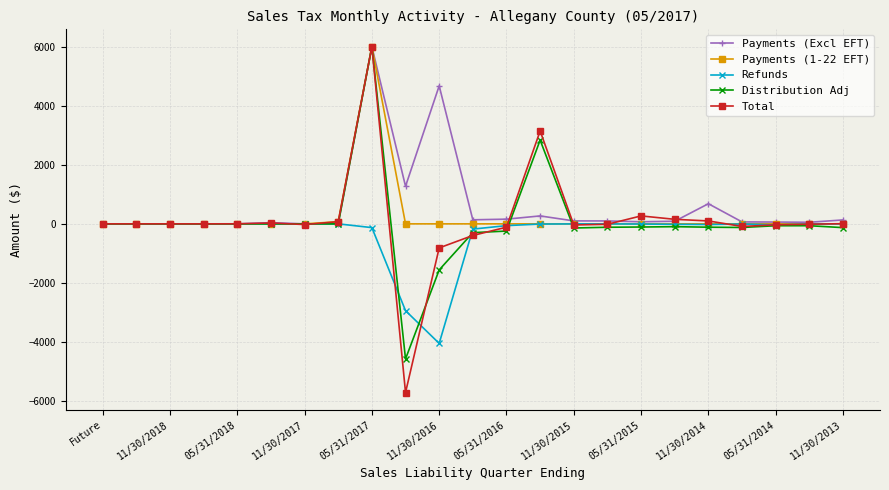

What is the lowest value of the Total series?

-5710.8